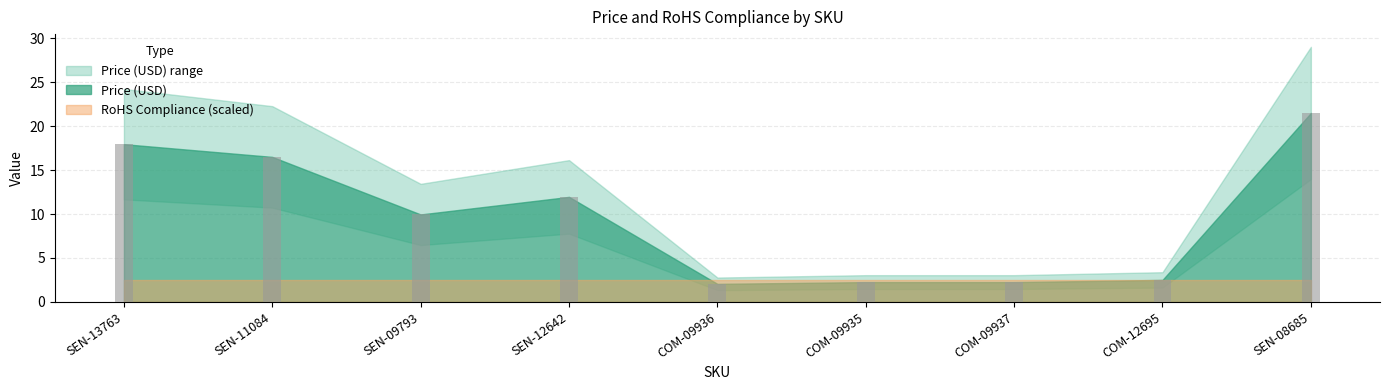

Which series has the largest range (max minus min)?

Price (USD)